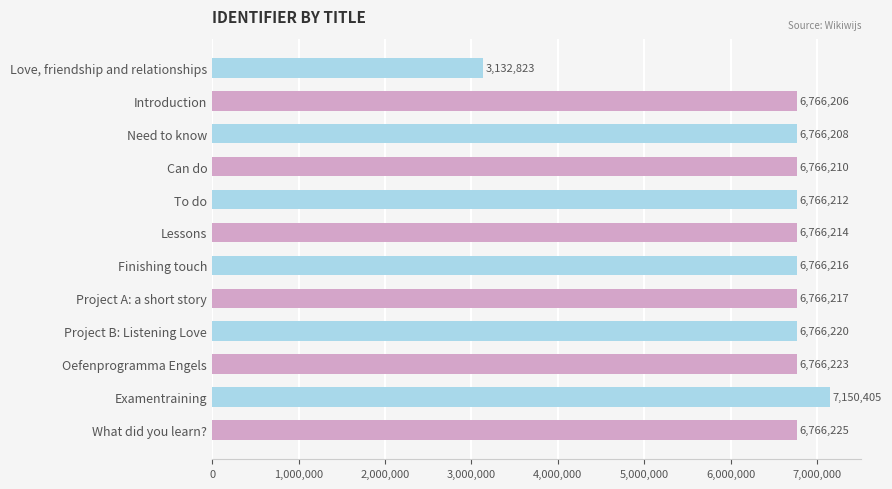

Rank the categories by value from lowest to highest.

Love, friendship and relationships, Introduction, Need to know, Can do, To do, Lessons, Finishing touch, Project A: a short story, Project B: Listening Love, Oefenprogramma Engels, What did you learn?, Examentraining